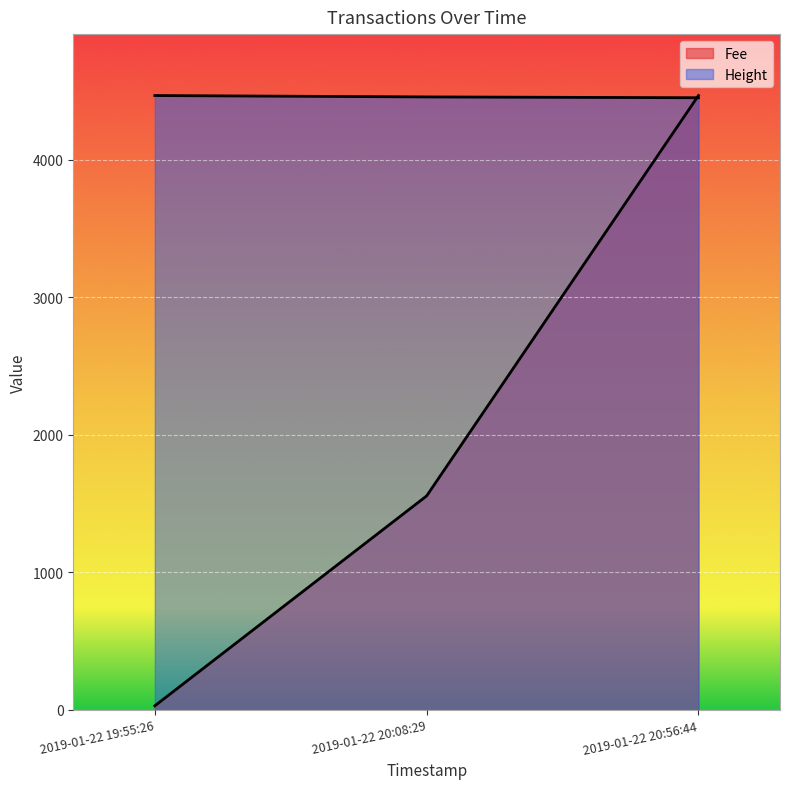

The Fee series shows 2183.9 at 2019-01-22 20:56:44. True or false?

False